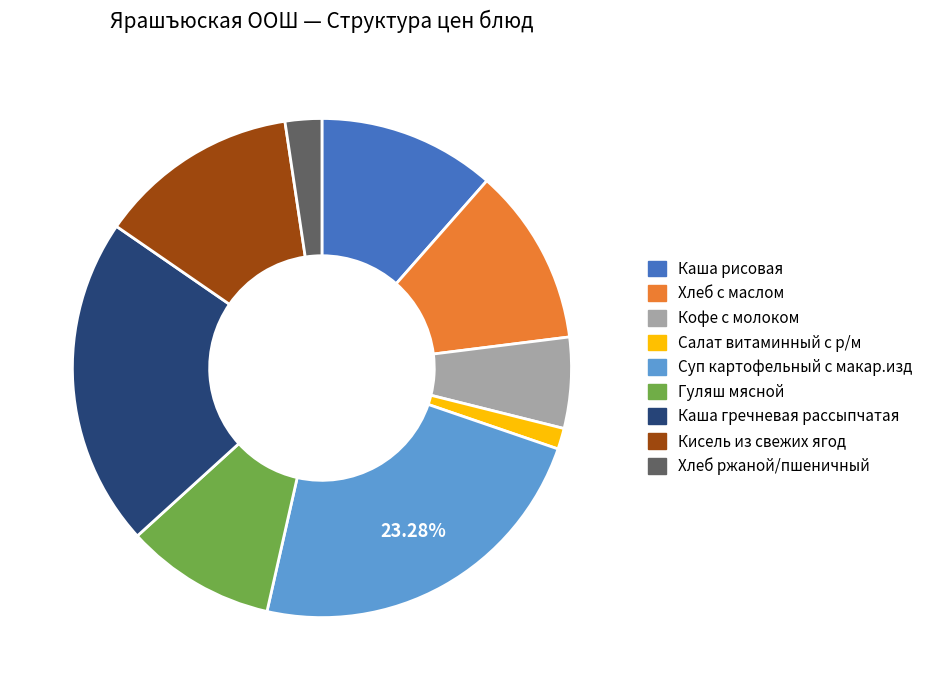

Which category has the smallest portion of the pie?

Салат витаминный с р/м